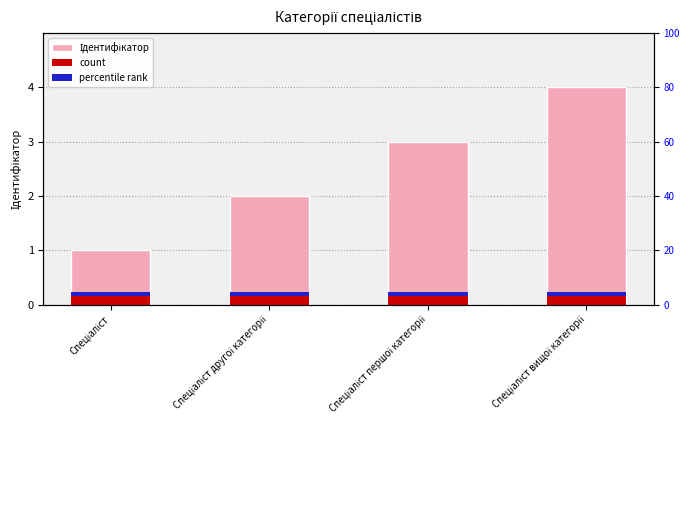

Approximately how many times larger is the value at Спеціаліст першої категорії compared to Спеціаліст другої категорії?

1.5